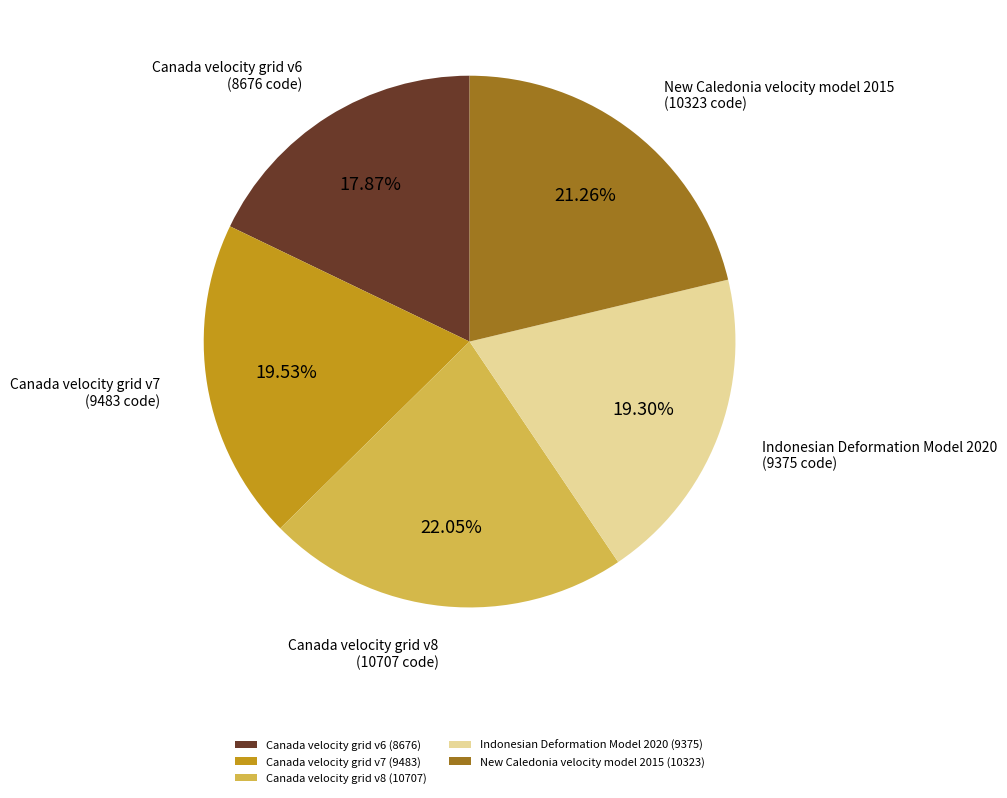

What is the largest slice in the pie chart?

Canada velocity grid v8